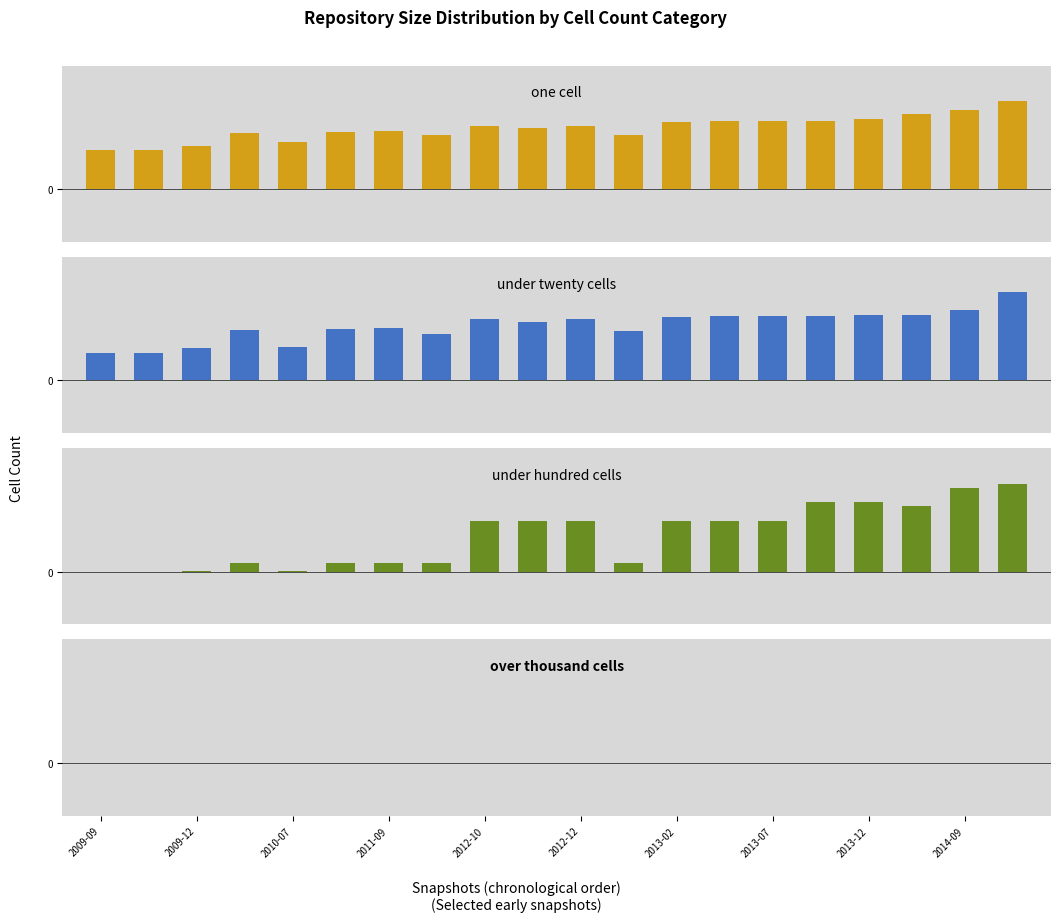

What are all the series names shown in the legend?

one_cell, under_twenty_cells, under_hundred_cells, over_thousand_cells